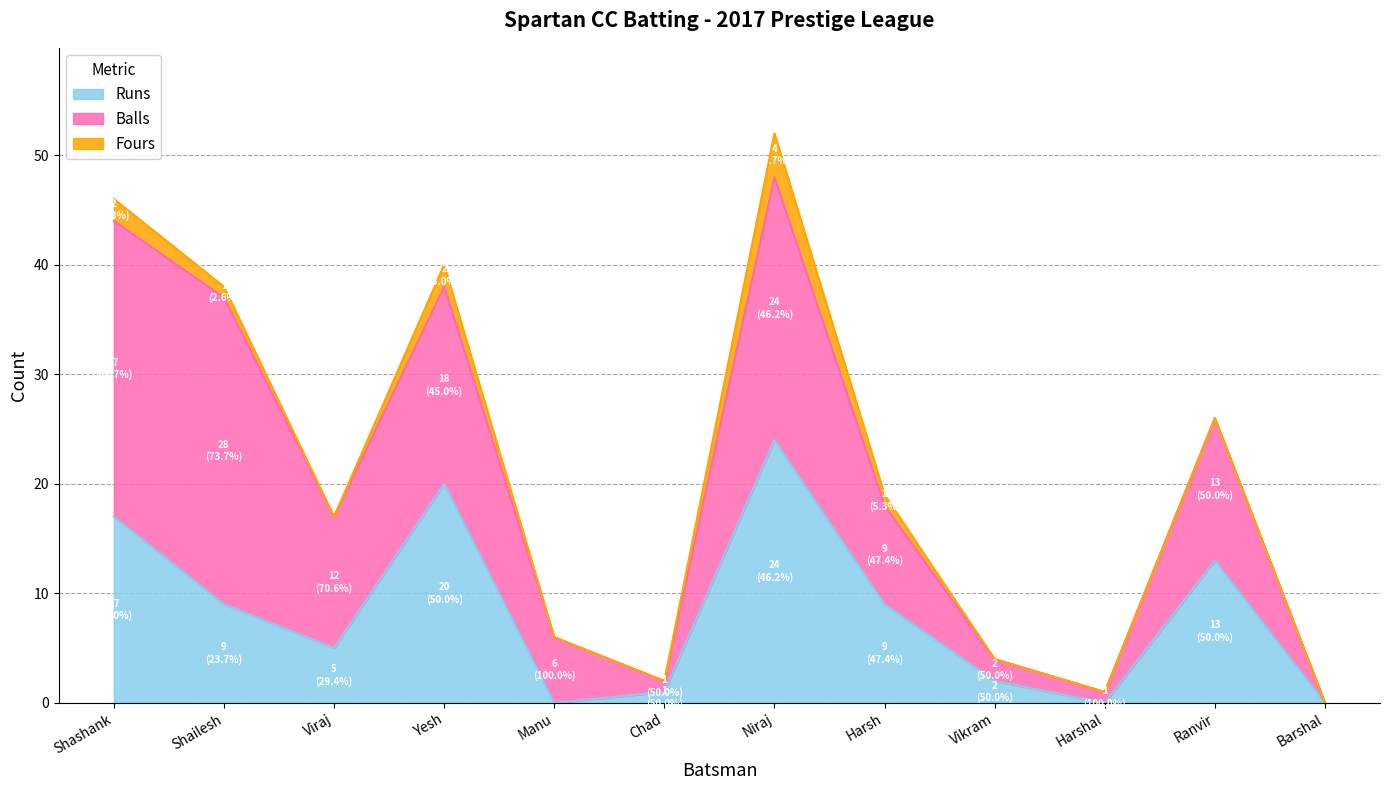

Rank the series by their maximum value, from lowest to highest.

Fours, Runs, Balls